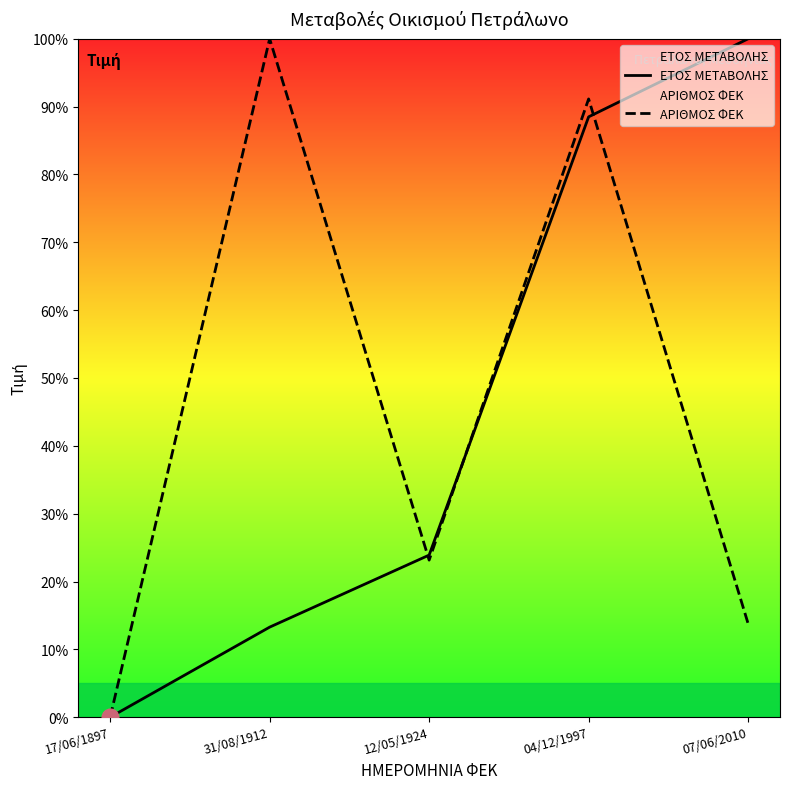

Reading left to right, transcribe all the data shown in this chart.

ΕΤΟΣ ΜΕΤΑΒΟΛΗΣ: 0.0	13.3	23.9	88.5	100.0
ΑΡΙΘΜΟΣ ΦΕΚ: 0.0	100.0	23.2	91.1	13.8